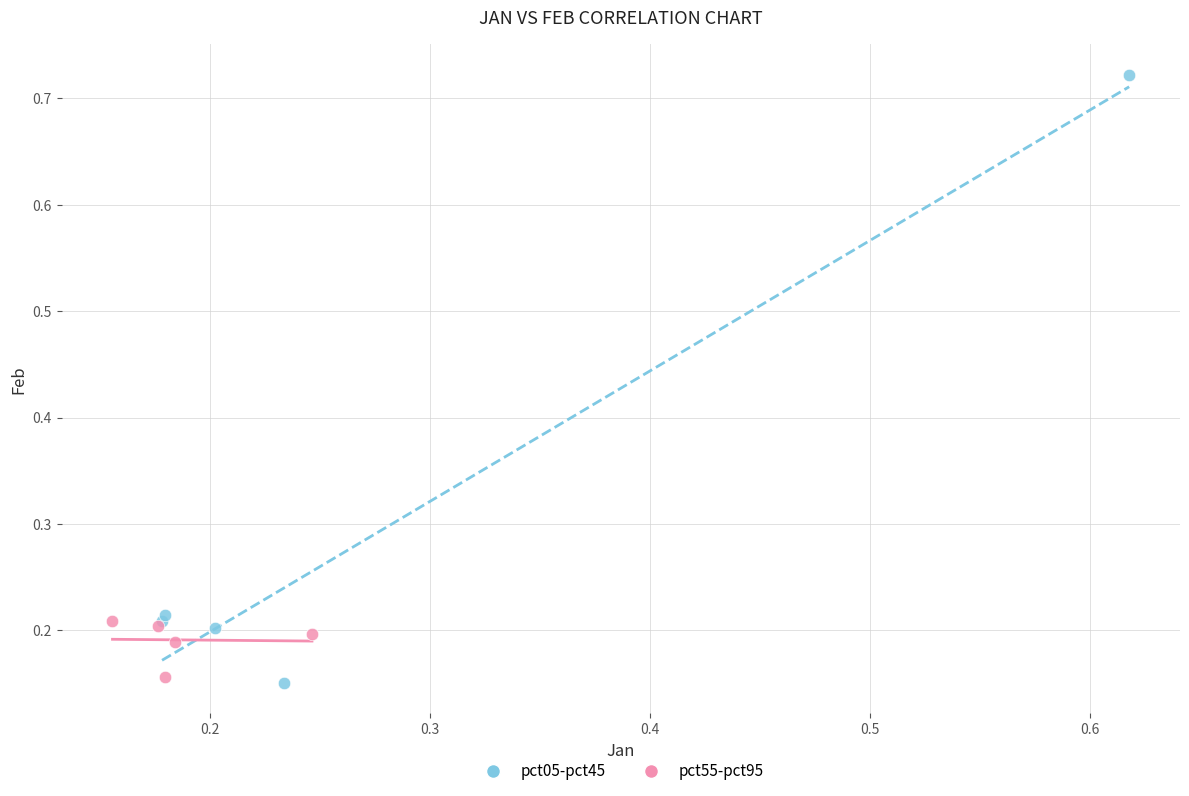

Which series reaches the maximum Y coordinate?

pct05-pct45